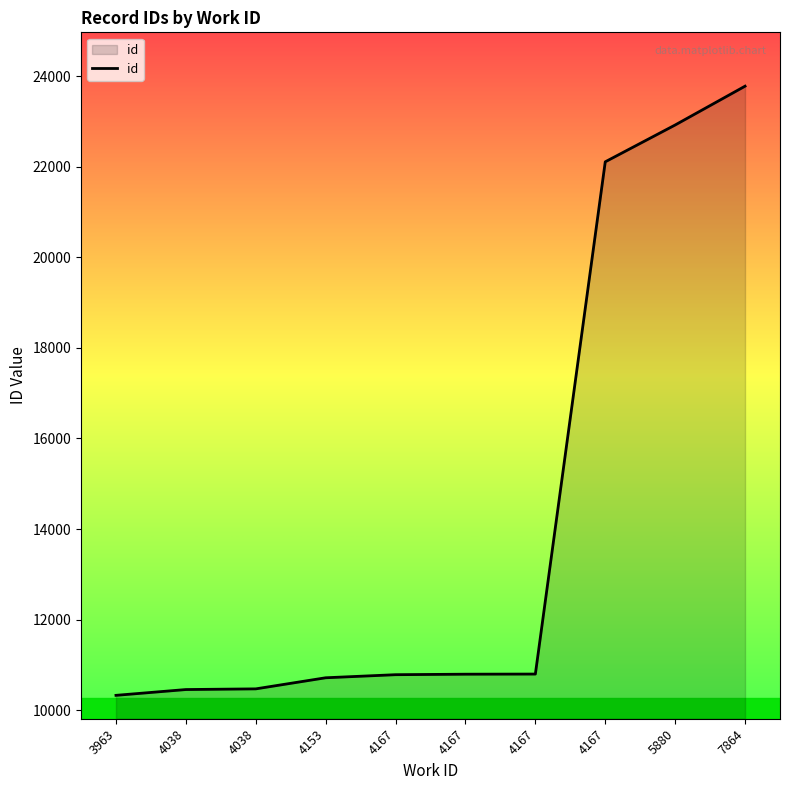

How many lines are shown in the chart?

1